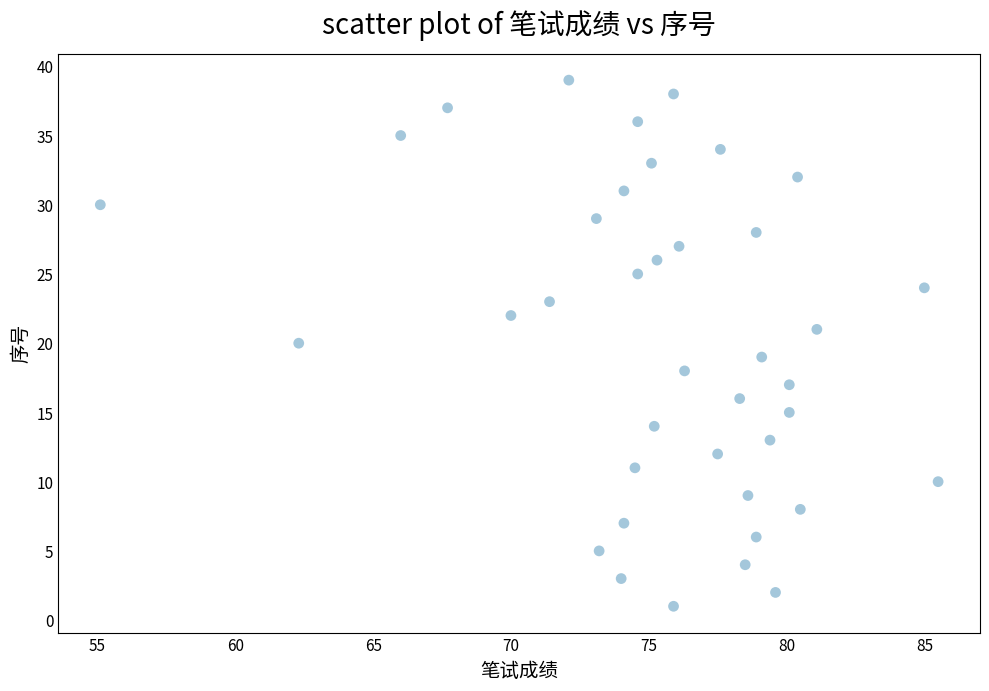

What is the range of Y values (max minus min)?

38